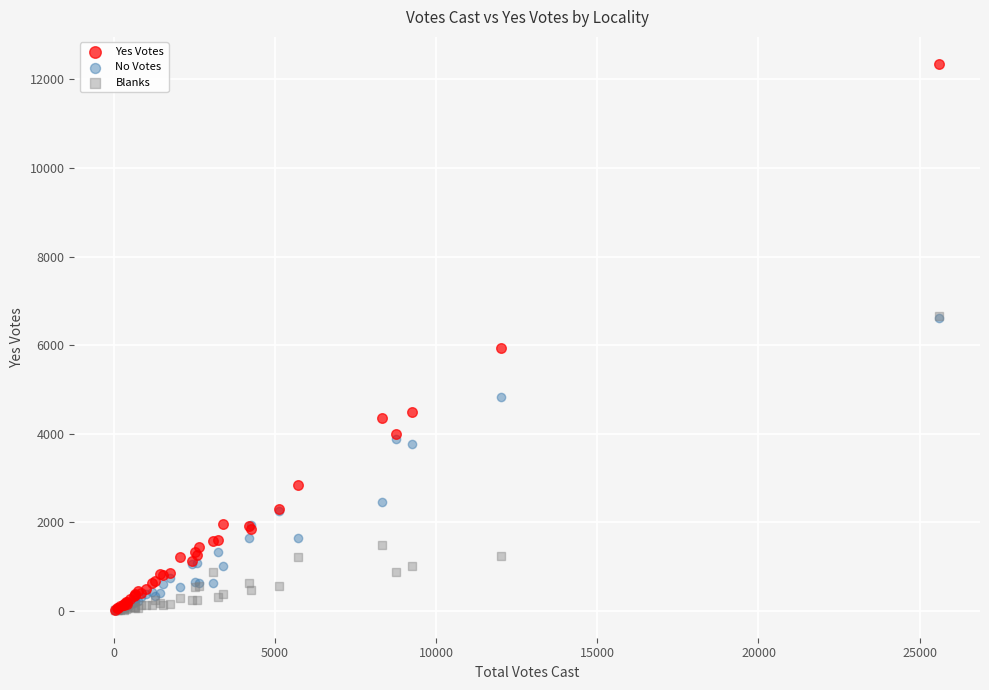

Across all series, what Y value is closest to 6176?

5935